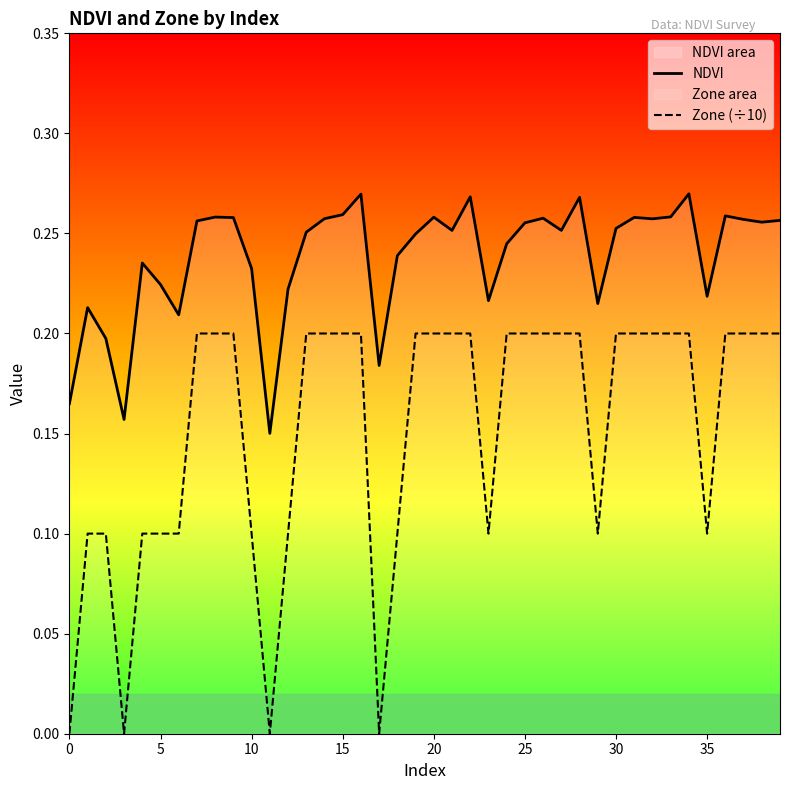

How many Zone (÷10) values are between 0 and 1?

40